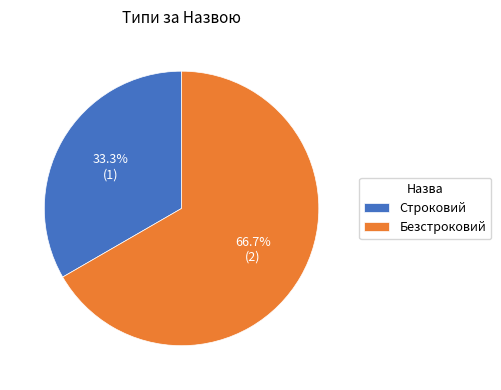

Is there any slice that represents more than half of the pie?

Yes